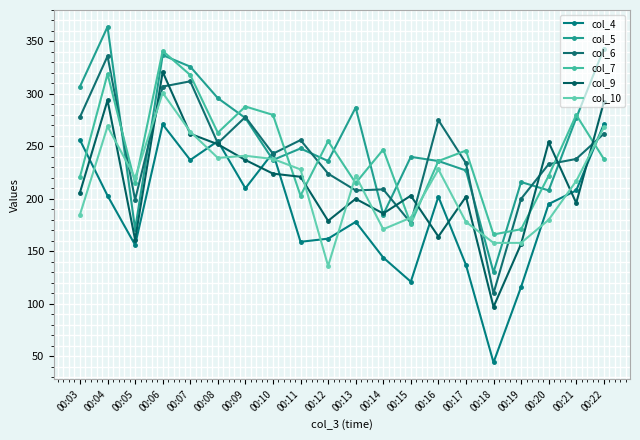

How many series are shown in this chart?

6